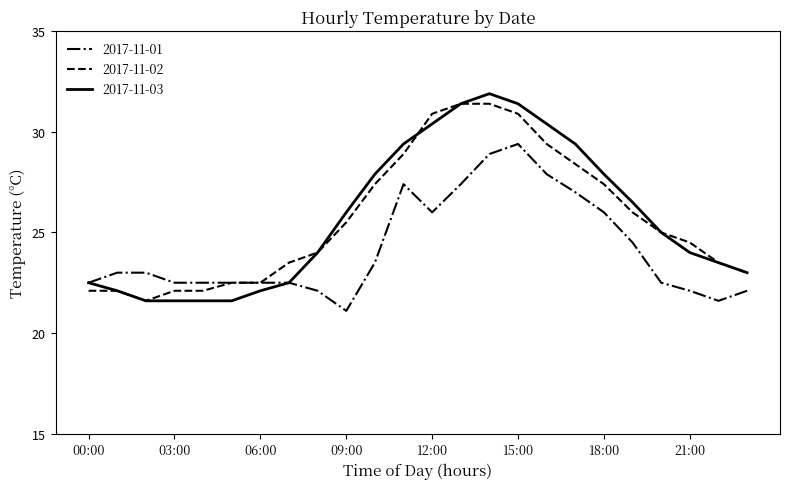

What is the lowest value of the 2017-11-02 series?

21.6